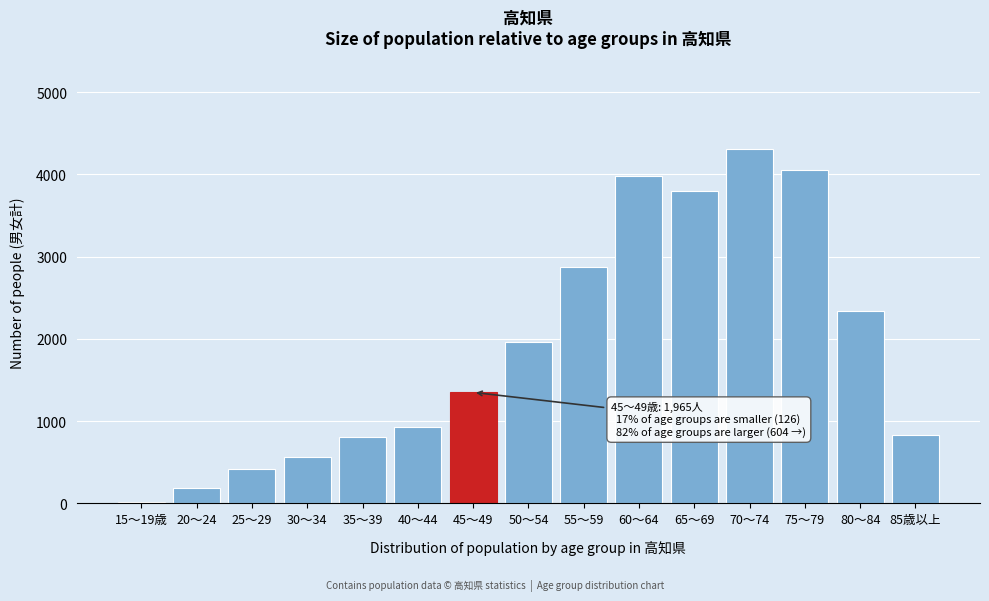

Reading left to right, list all the values displayed in this chart.

15～19歳=11	20～24=193	25～29=423	30～34=561	35～39=808	40～44=925	45～49=1350	50～54=1965	55～59=2871	60～64=3978	65～69=3793	70～74=4307	75～79=4056	80～84=2337	85歳以上=831